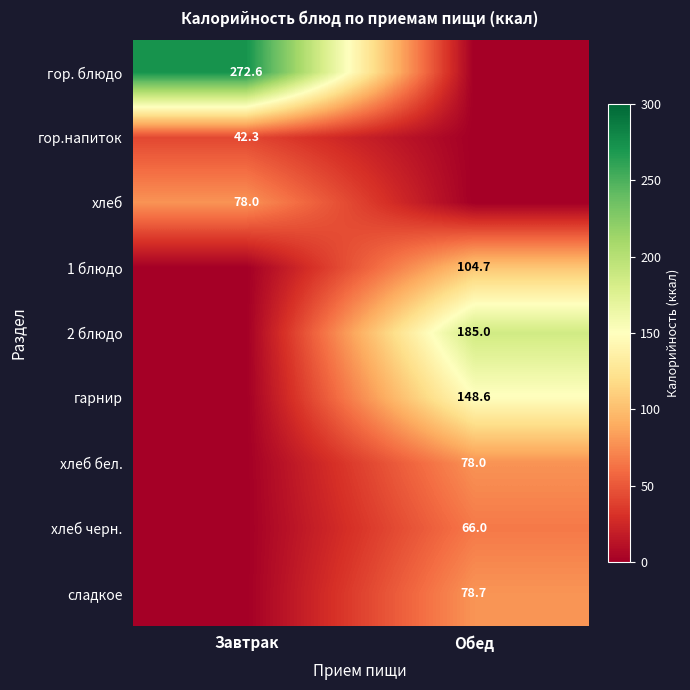

True or false: хлеб черн. has a value of 66.0 at Обед.

True